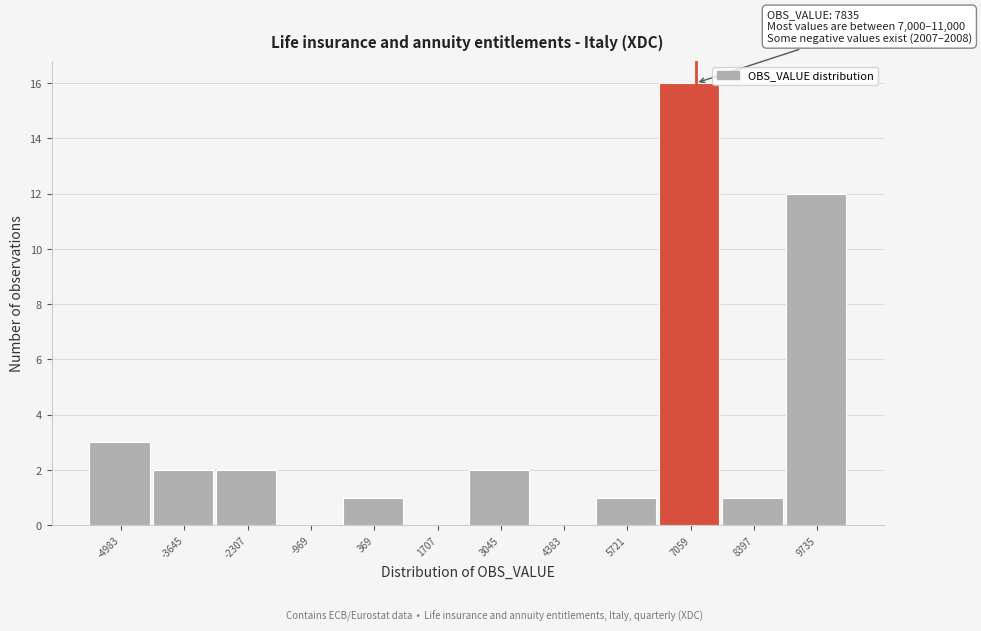

Reading right to left, what are all the values shown in this chart?

9735=12	8397=1	7059=16	5721=1	4383=0	3045=2	1707=0	369=1	-969=0	-2307=2	-3645=2	-4983=3